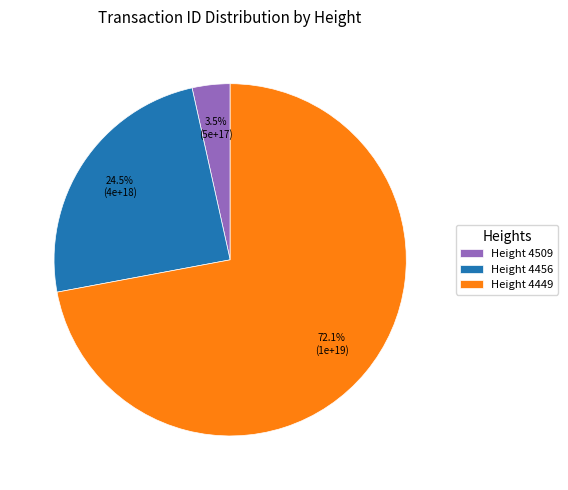

How many slices are in this pie chart?

3